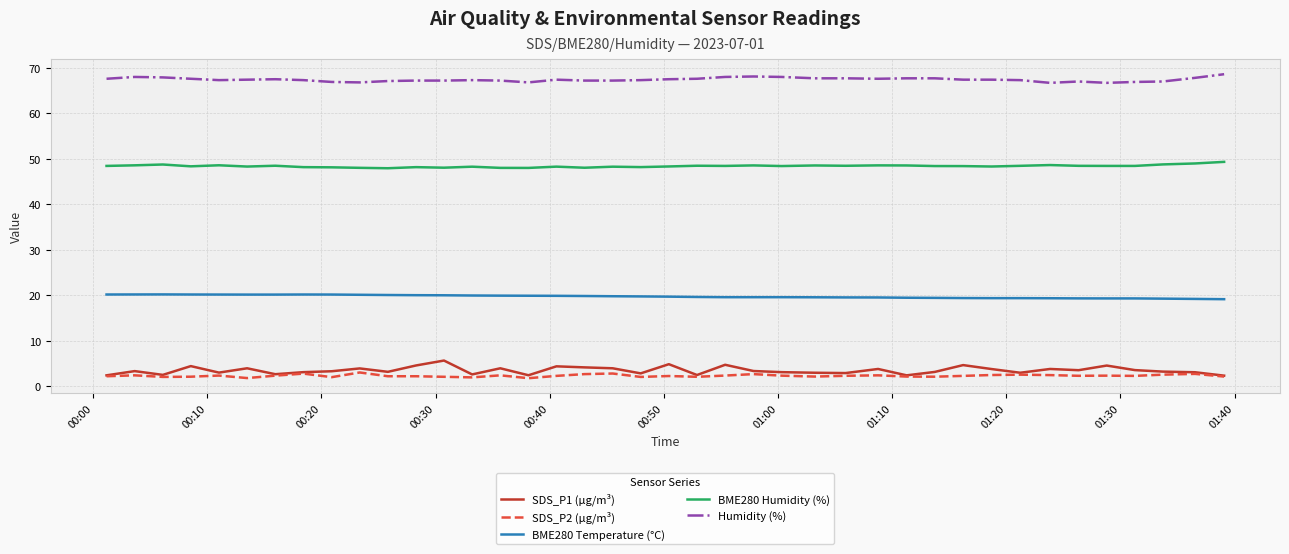

What is the maximum value shown in the chart?

68.6